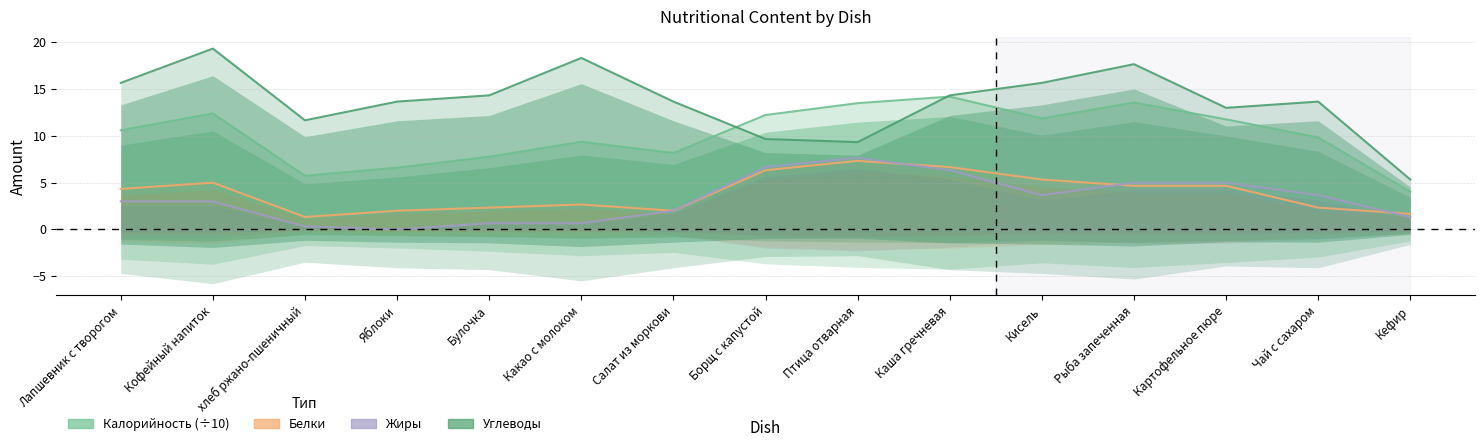

What is the average value of the Калорийность series?

10.1